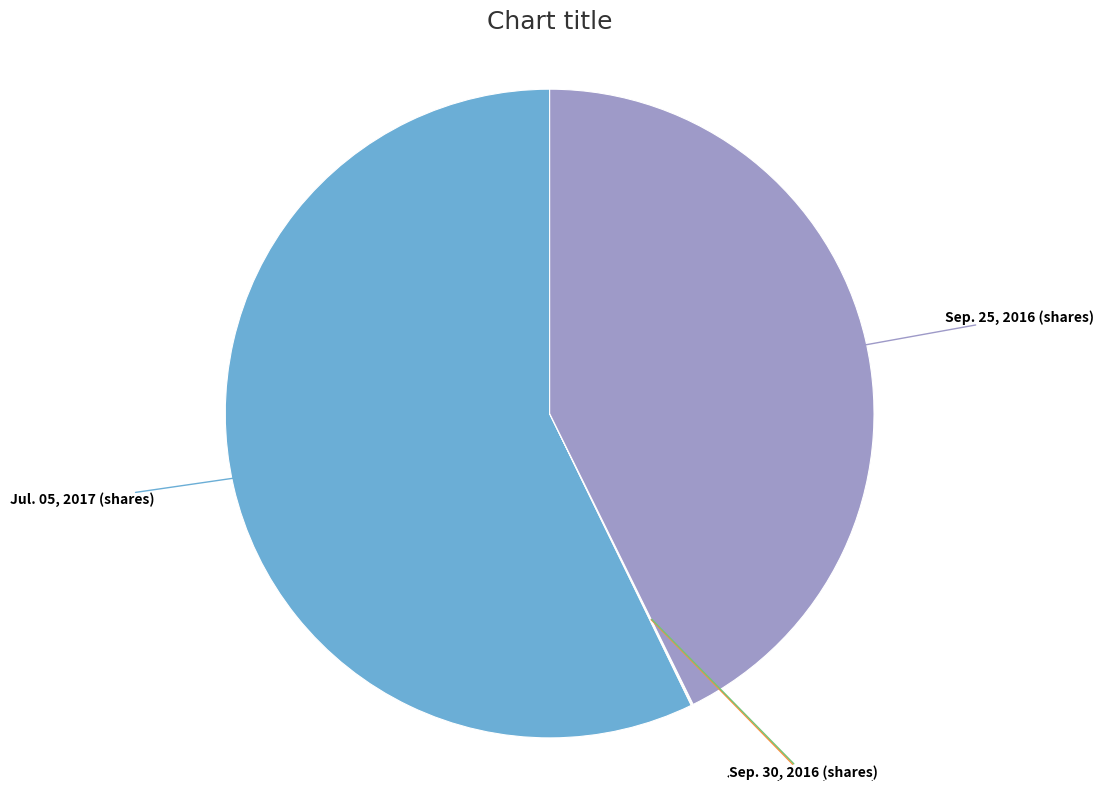

Does Jul. 05, 2017 (shares) represent more than half of the total?

Yes